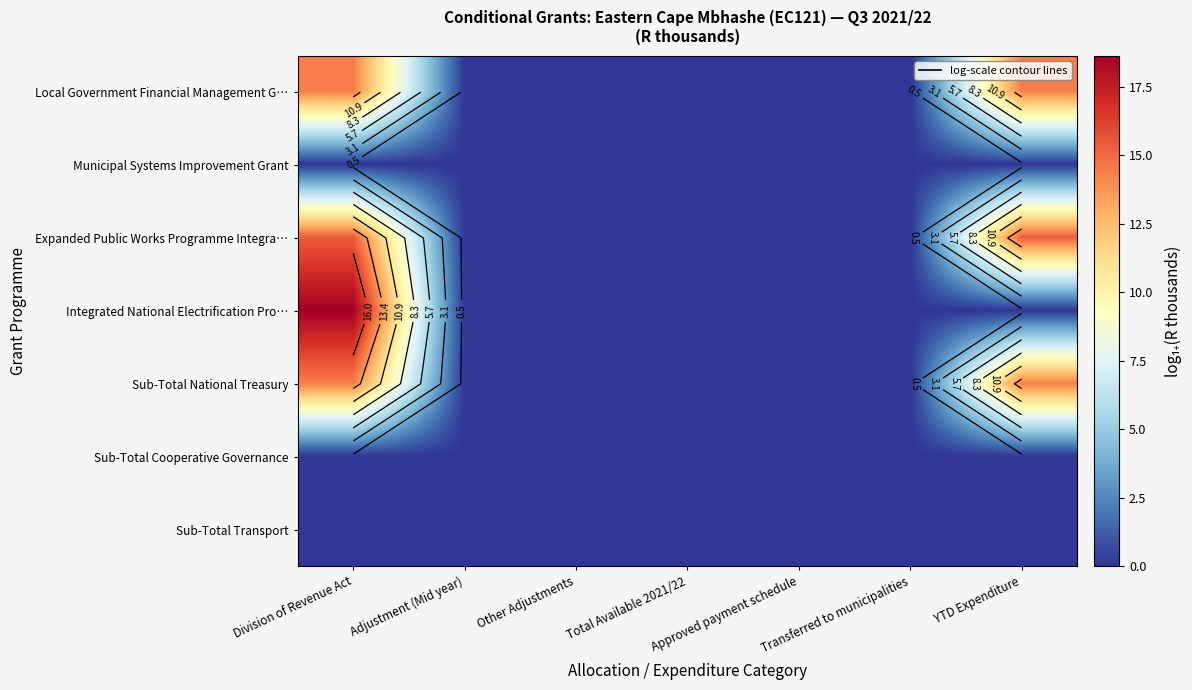

The value of Sub-Total Transport at Transferred to municipalities is 0.0. True or false?

True